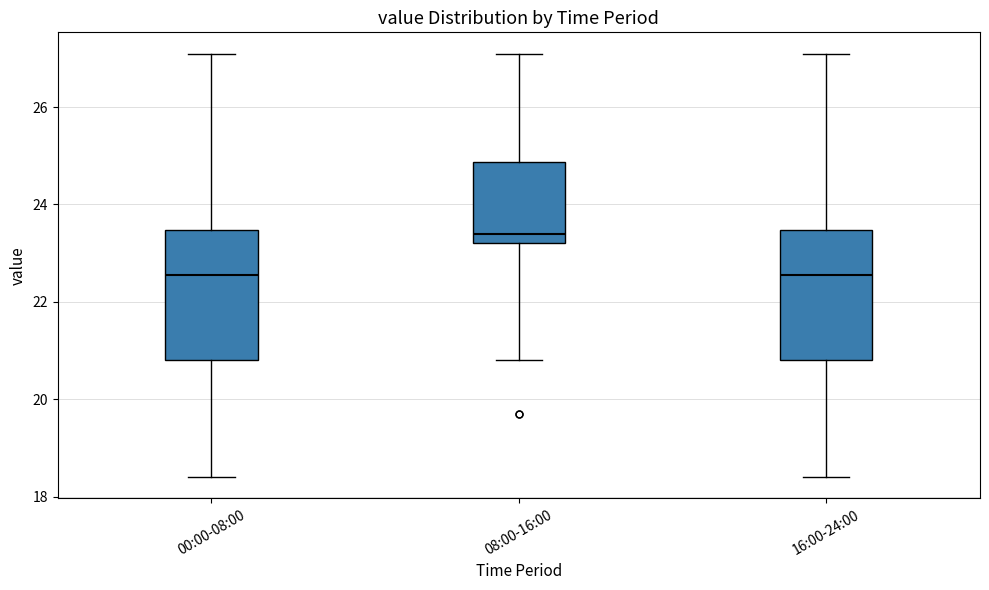

Which box's median line is the highest?

08:00-16:00